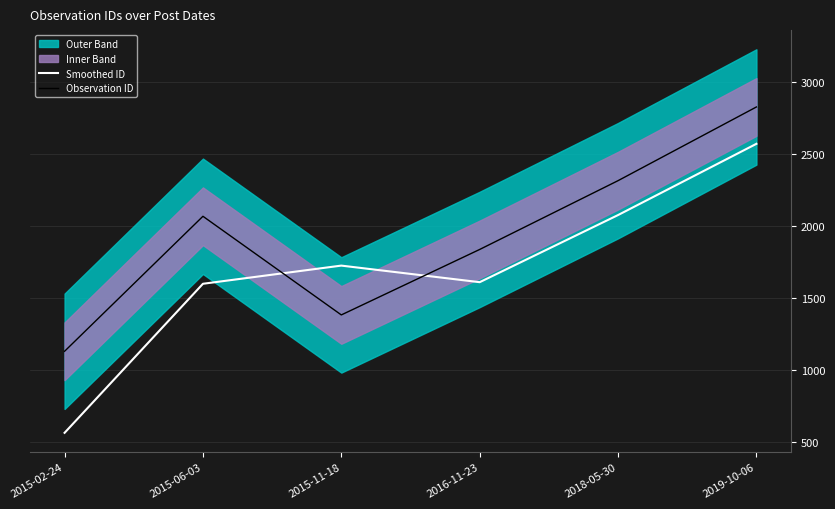

What is the difference between the maximum and minimum values in the Smoothed ID series?

2004.0